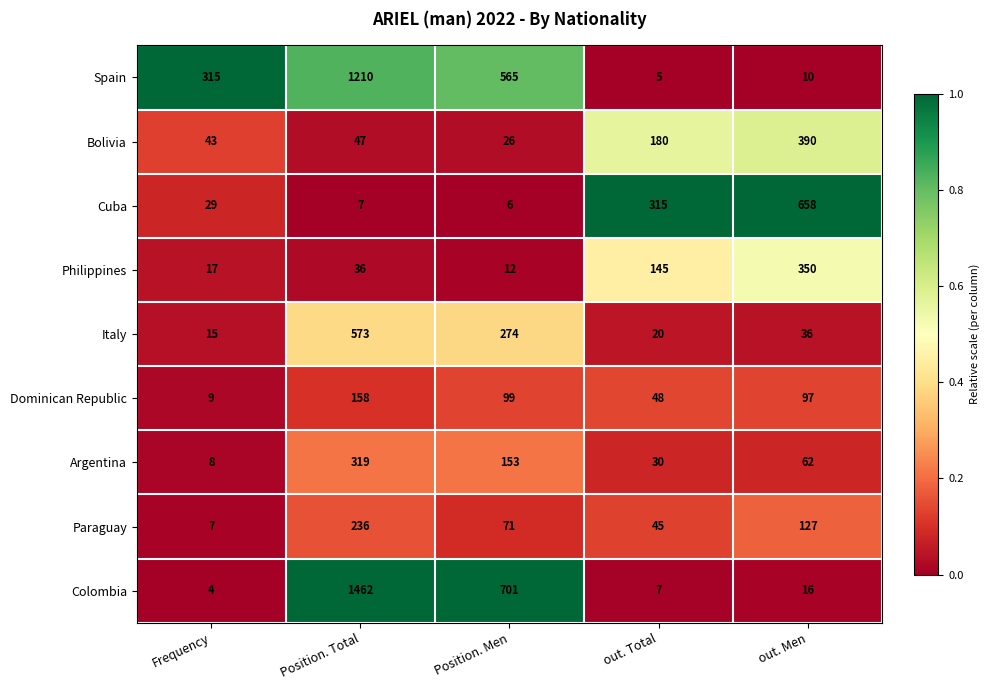

At which label does Paraguay first exceed 71?

Position. Total